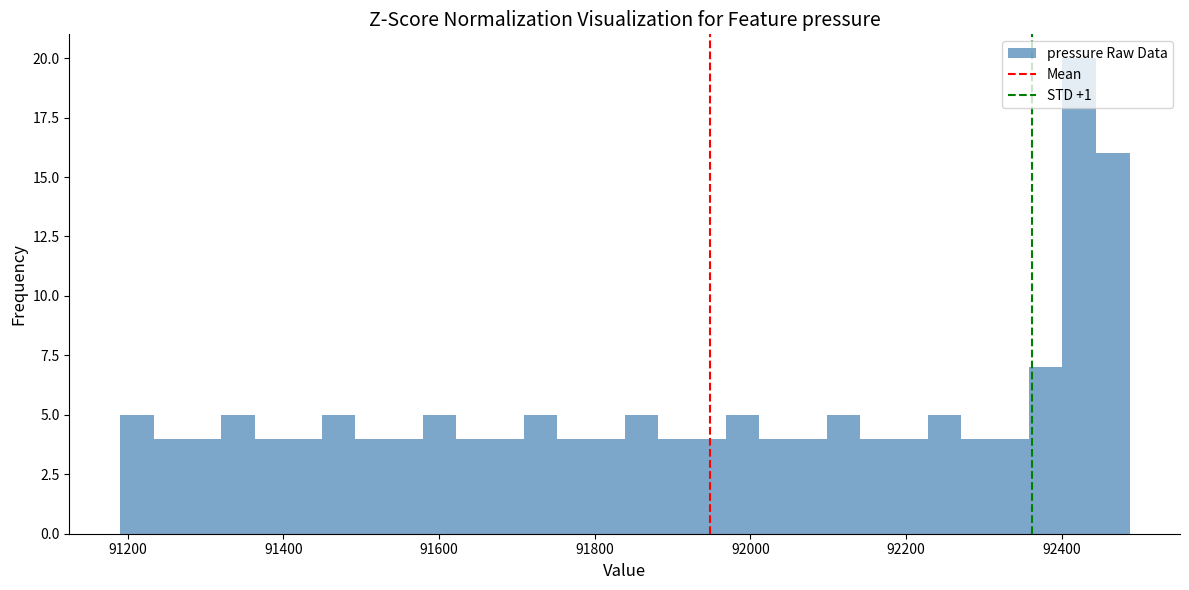

Around what value on the x-axis is the tallest bar? Give the approximate position of its centre, as read against the axis.

92420